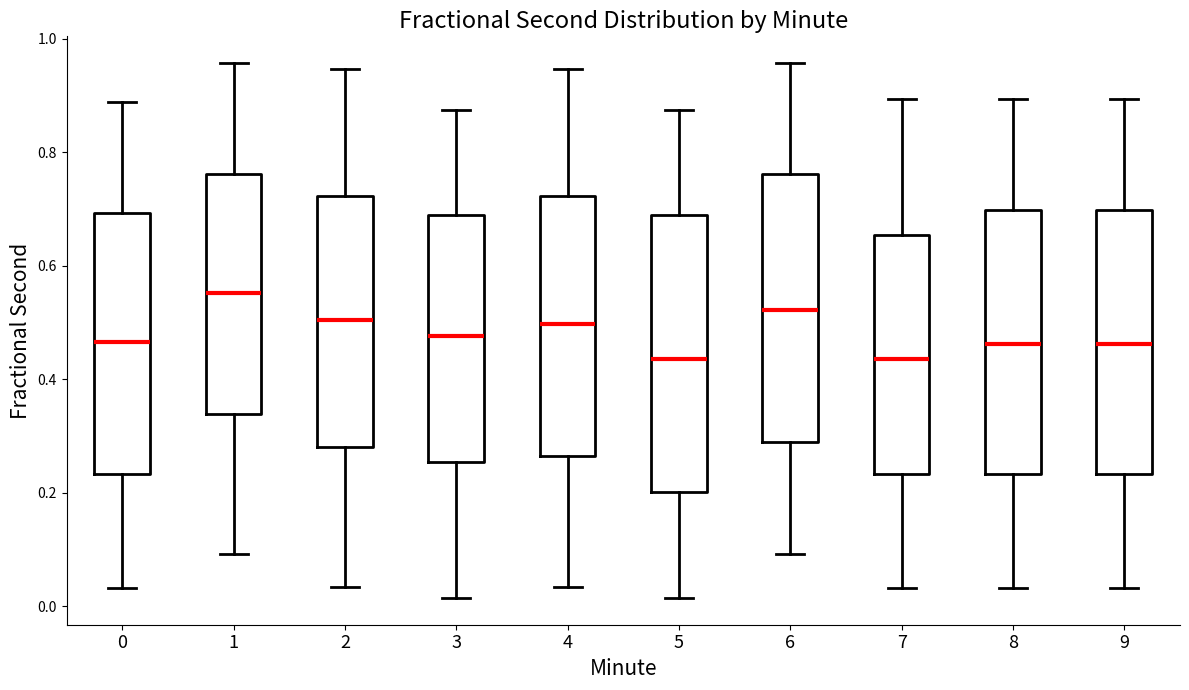

Reading left to right, read every box against the y-axis: the position of its median line, the range the box covers, and the ends of its whiskers. The values are not printed on the chart, so give them approximately, as read against the axis.

0: median 0.46, box 0.24 to 0.70, whiskers 0.04 to 0.88
1: median 0.56, box 0.34 to 0.76, whiskers 0.10 to 0.96
2: median 0.50, box 0.28 to 0.72, whiskers 0.04 to 0.94
3: median 0.48, box 0.26 to 0.68, whiskers 0.02 to 0.88
4: median 0.50, box 0.26 to 0.72, whiskers 0.04 to 0.94
5: median 0.44, box 0.20 to 0.68, whiskers 0.02 to 0.88
6: median 0.52, box 0.28 to 0.76, whiskers 0.10 to 0.96
7: median 0.44, box 0.24 to 0.66, whiskers 0.04 to 0.90
8: median 0.46, box 0.24 to 0.70, whiskers 0.04 to 0.90
9: median 0.46, box 0.24 to 0.70, whiskers 0.04 to 0.90